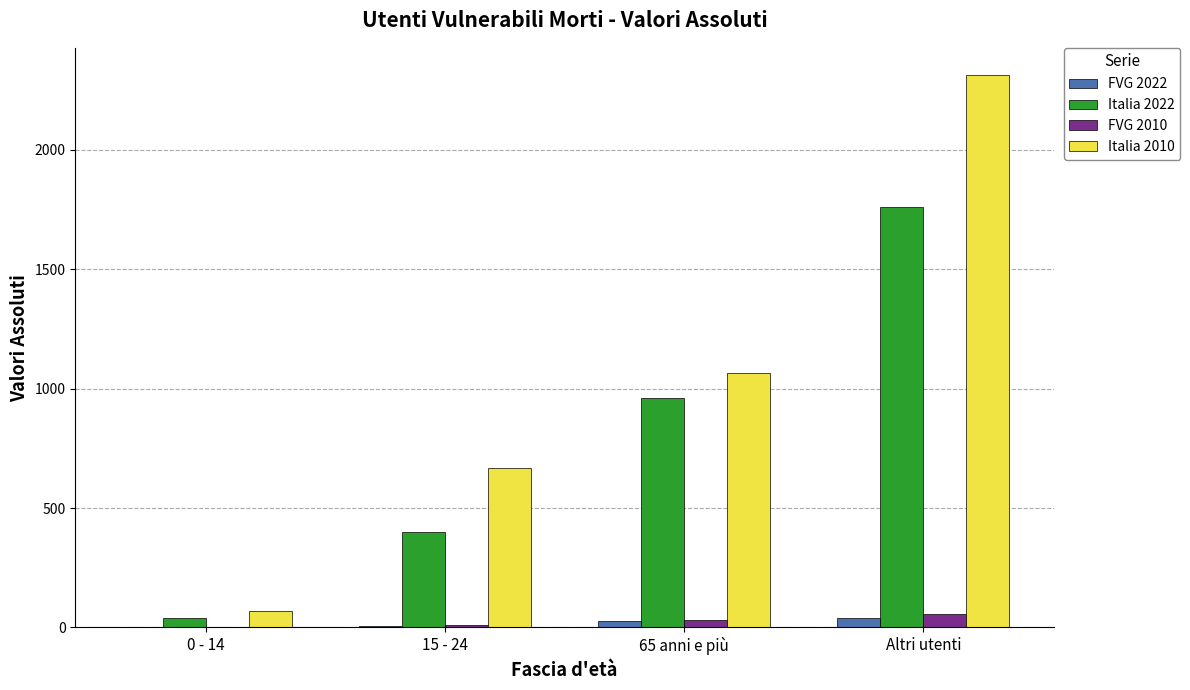

Count the Italia 2022 values in the range 400 to 1760.

3